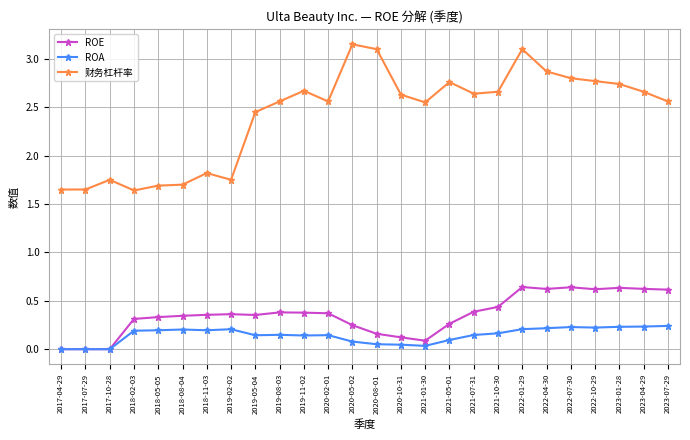

Rank the series by their maximum value, from highest to lowest.

财务杠杆率, ROE, ROA